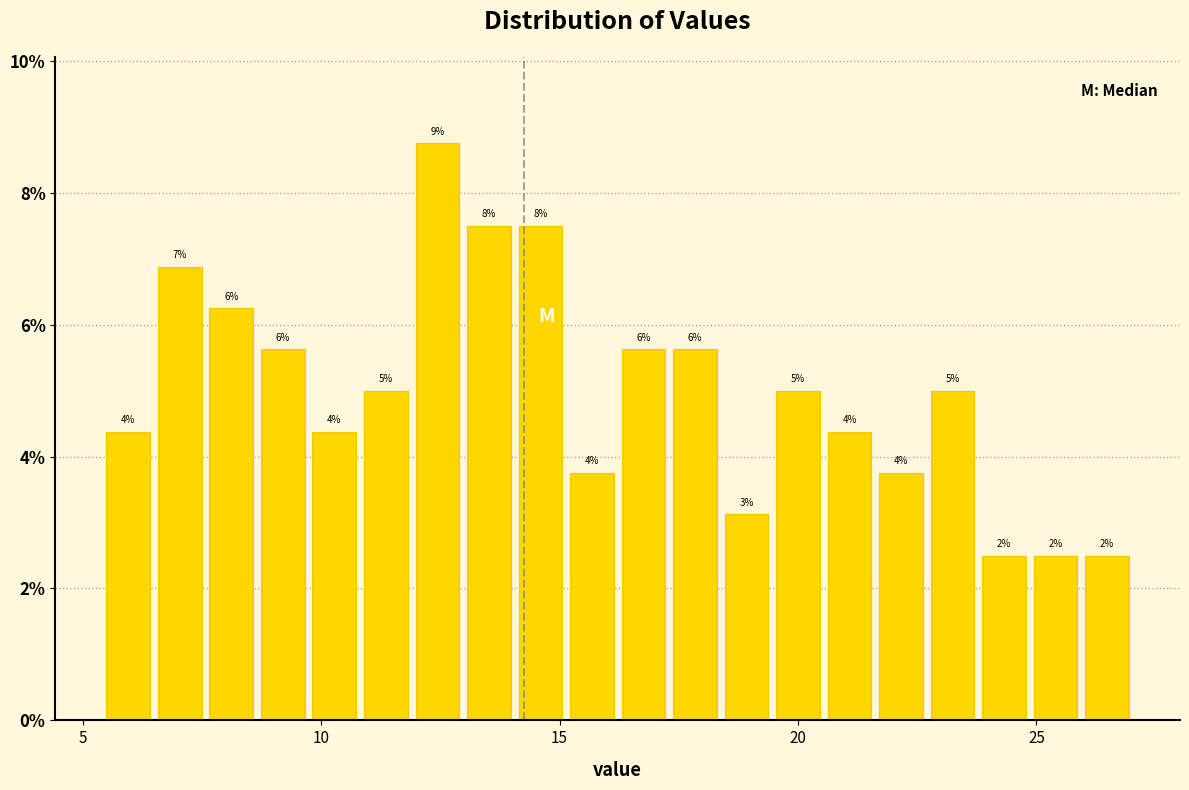

Around what value on the x-axis is the tallest bar? Give the approximate position of its centre, as read against the axis.

12.5